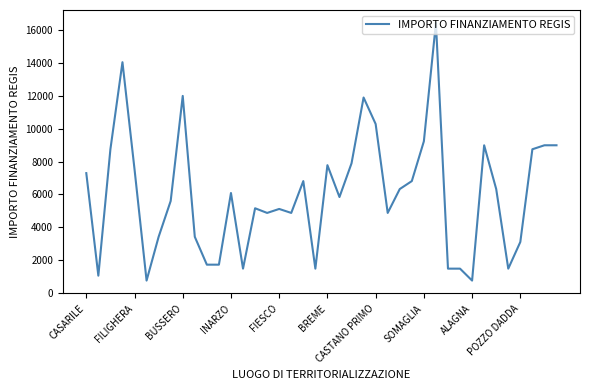

What is the difference between the maximum and minimum values?

15735